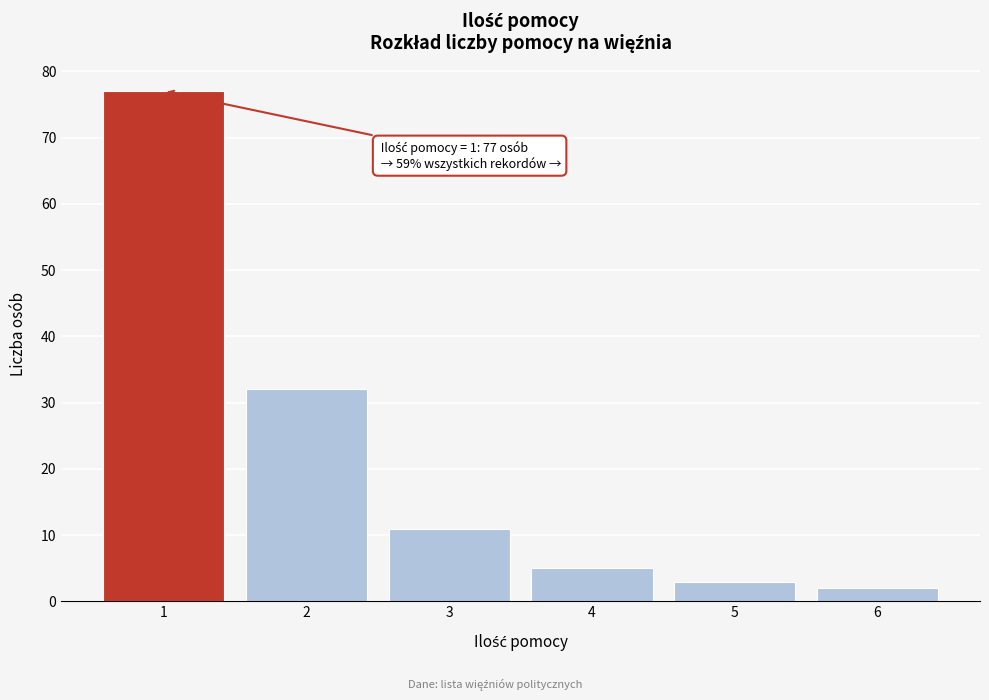

Reading right to left, extract all data points from this chart.

6=2	5=3	4=5	3=11	2=32	1=77